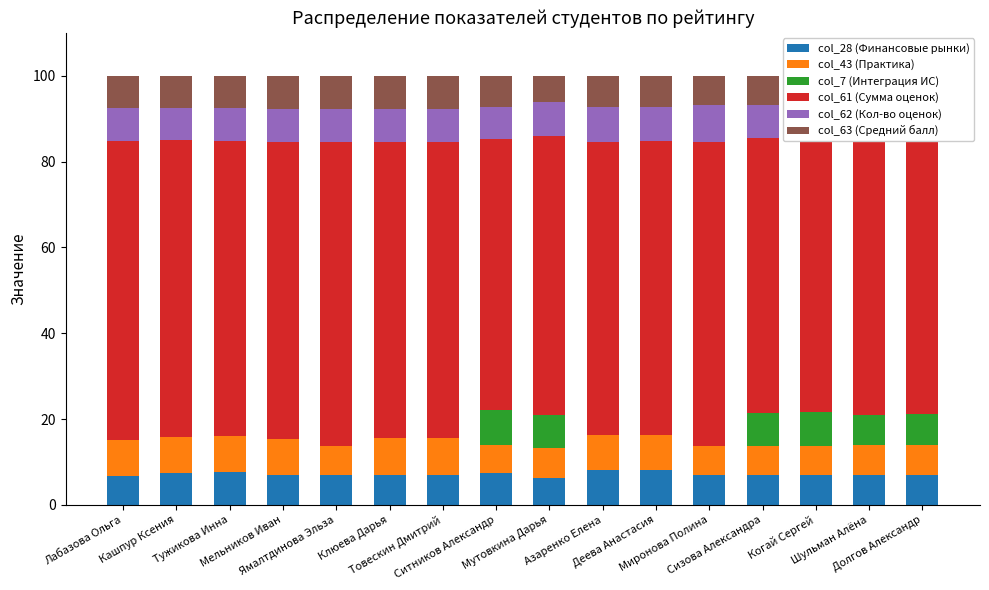

Are the bars grouped side by side (vs. stacked)?

No